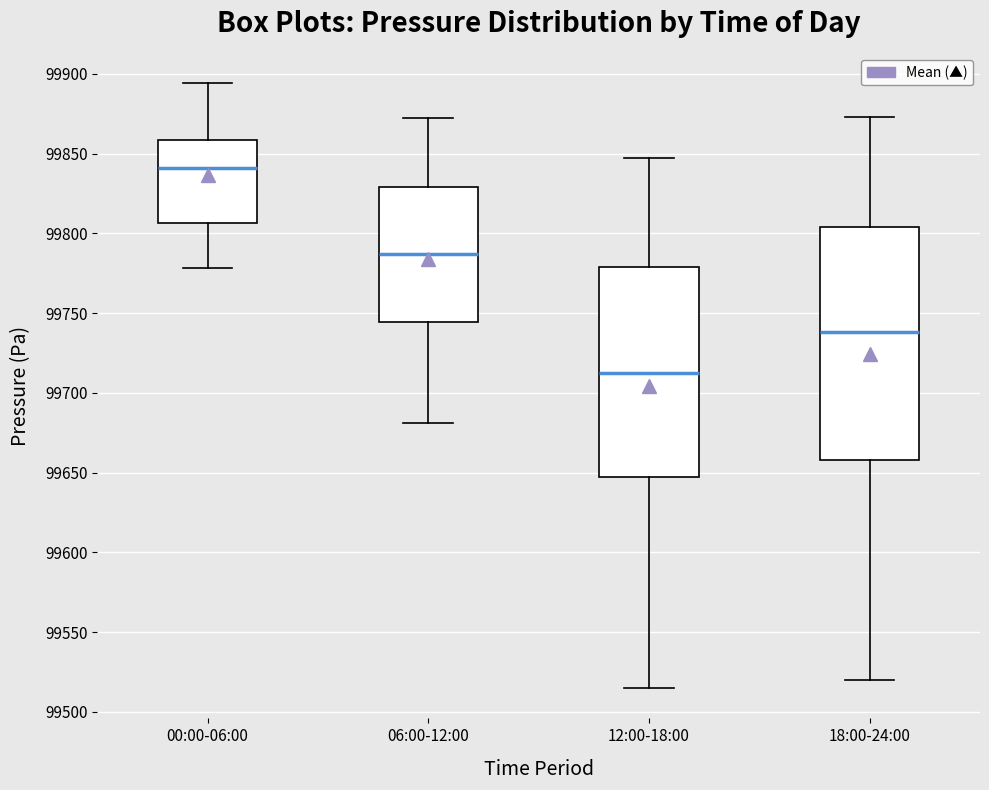

Reading left to right, read every box against the y-axis: the position of its median line, the range the box covers, and the ends of its whiskers. The values are not printed on the chart, so give them approximately, as read against the axis.

00:00-06:00: median 99840, box 99805 to 99860, whiskers 99780 to 99895
06:00-12:00: median 99785, box 99745 to 99830, whiskers 99680 to 99870
12:00-18:00: median 99710, box 99645 to 99780, whiskers 99515 to 99845
18:00-24:00: median 99740, box 99660 to 99805, whiskers 99520 to 99875